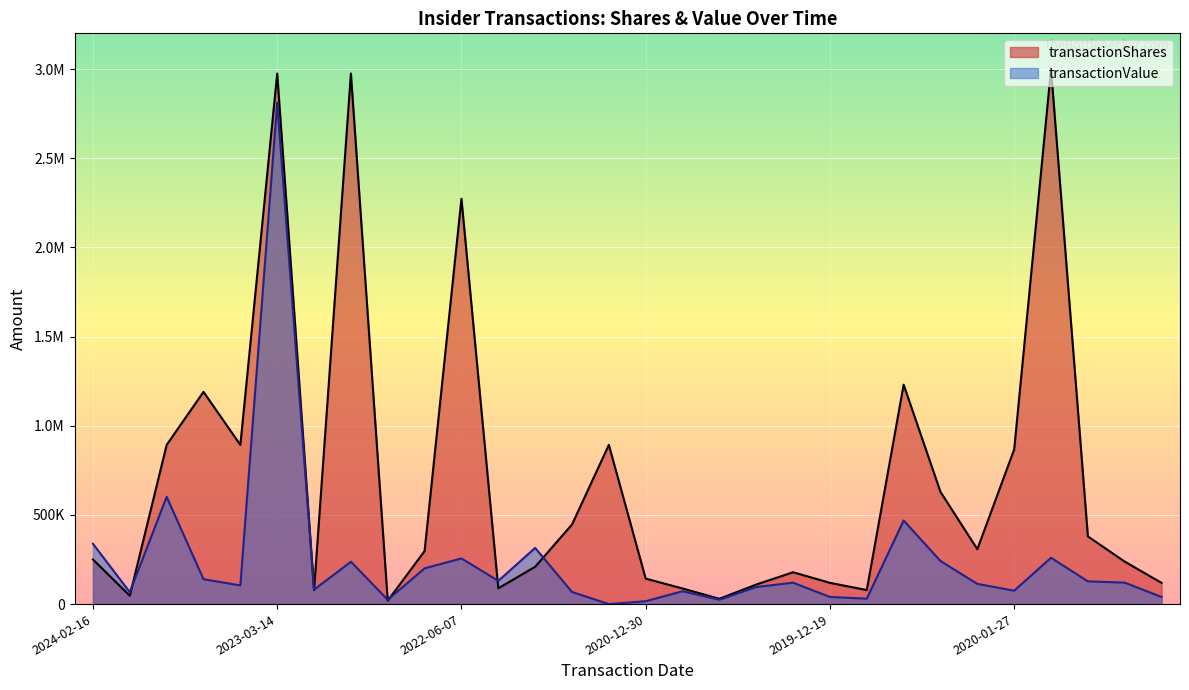

List the labels in order of transactionValue value, smallest first.

2021-08-06, 2020-12-30, 2022-09-13, 2020-12-17, 2020-02-24, 2019-12-19, 2019-12-17, 2024-02-13, 2021-08-12, 2020-12-17, 2020-01-27, 2023-02-28, 2020-12-14, 2023-10-31, 2020-02-13, 2020-05-27, 2019-03-15, 2019-12-19, 2022-02-28, 2023-11-01, 2022-08-04, 2022-11-01, 2020-02-18, 2022-06-07, 2020-01-21, 2022-02-09, 2024-02-16, 2020-02-20, 2024-01-19, 2023-03-14